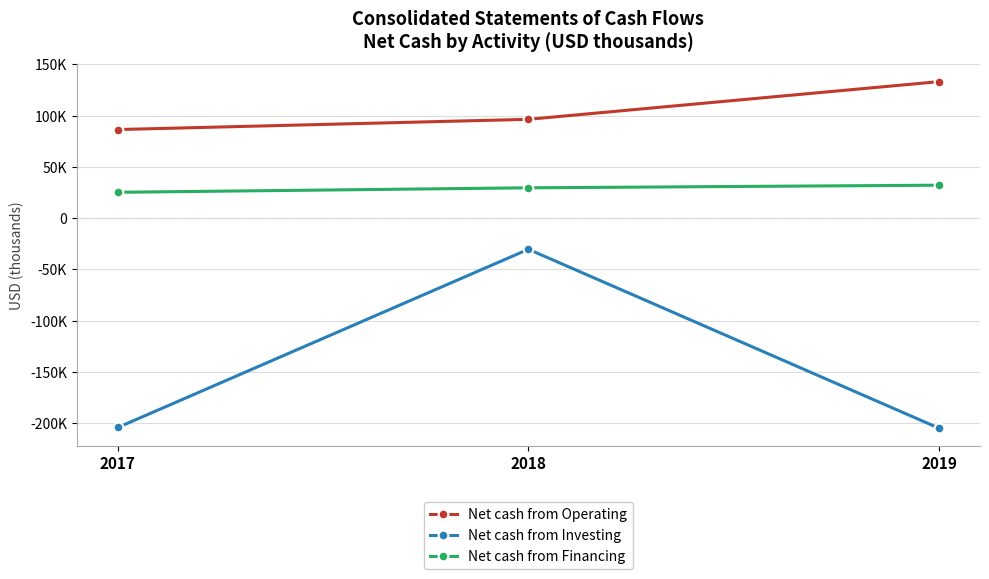

What are all the series names shown in the legend?

Net cash from Operating, Net cash from Investing, Net cash from Financing